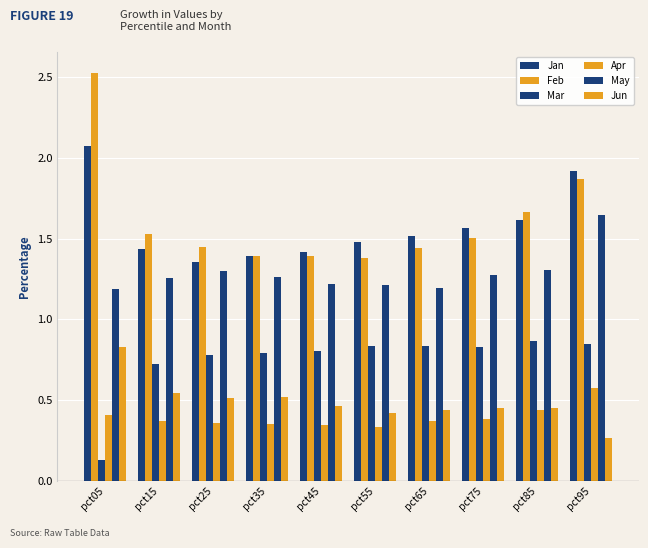

What is the value of the Jun bar at the 4th from the left?

0.5